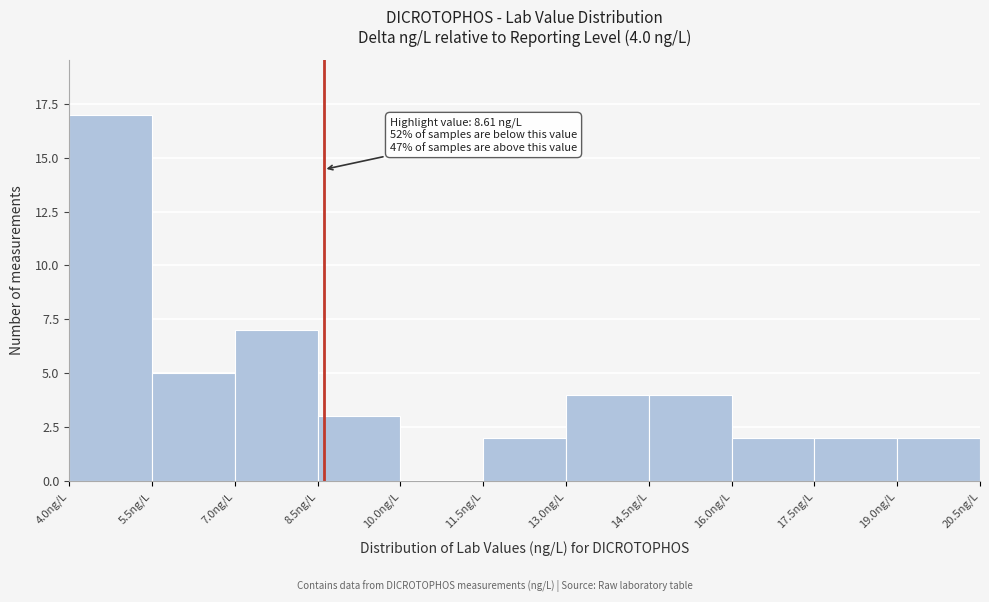

Which range on the x-axis has the tallest bar?

4.0 to 5.5